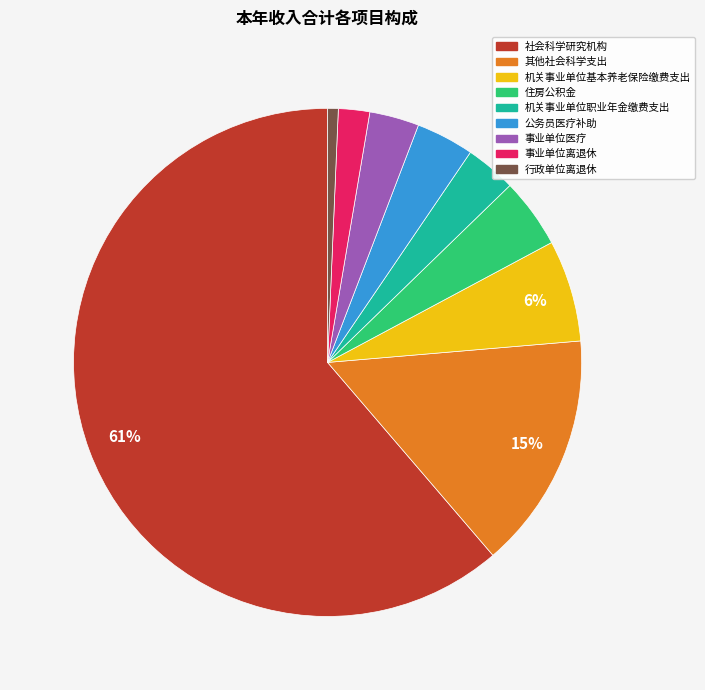

True or false: 事业单位离退休 accounts for 12% of the total.

False